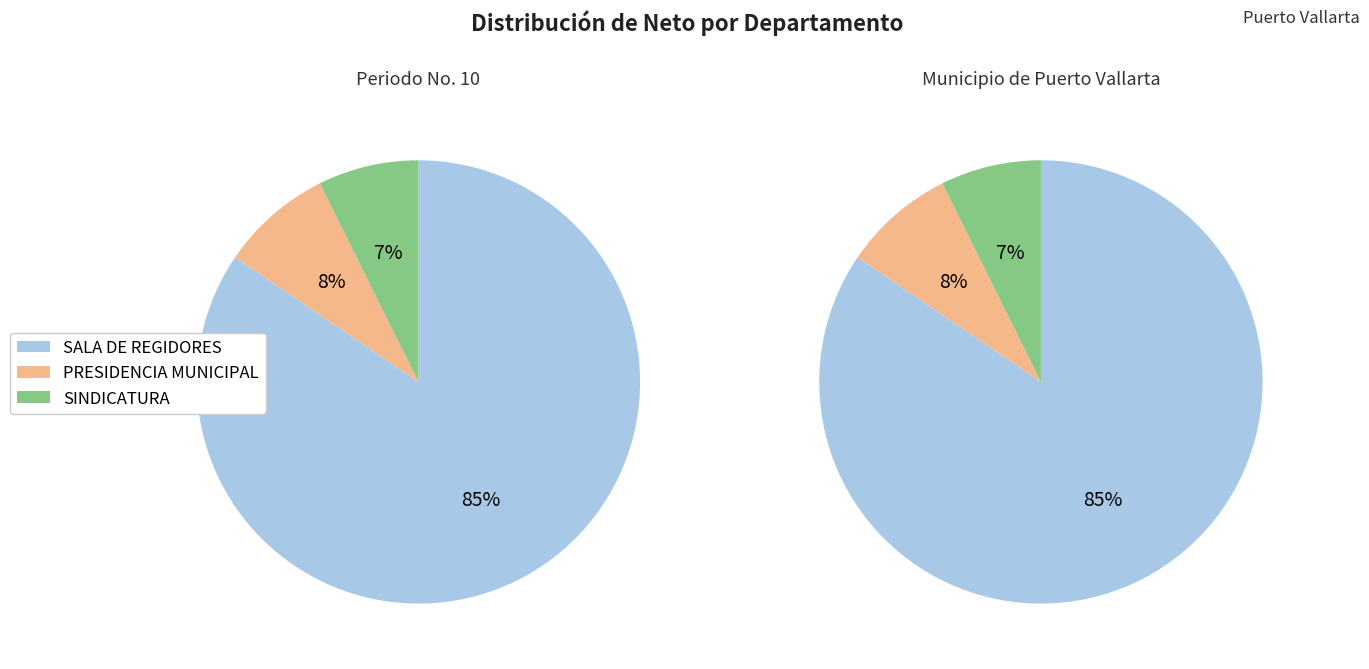

How many segments does this pie chart have?

3